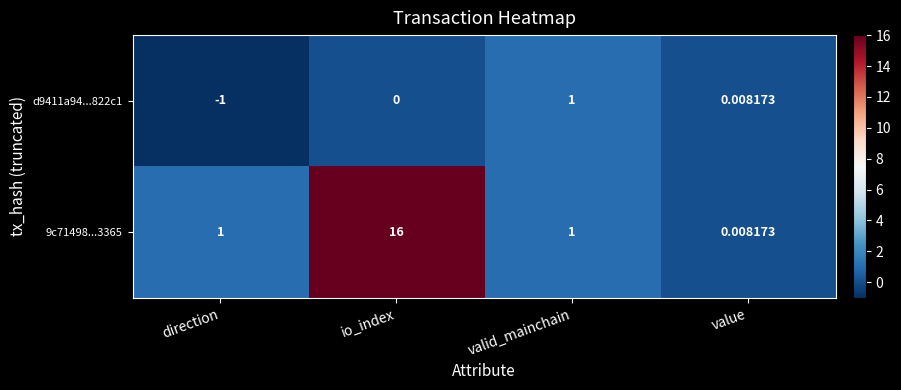

Is the value of 9c71498...3365 at valid_mainchain greater than the value of d9411a94...822c1 at direction?

Yes